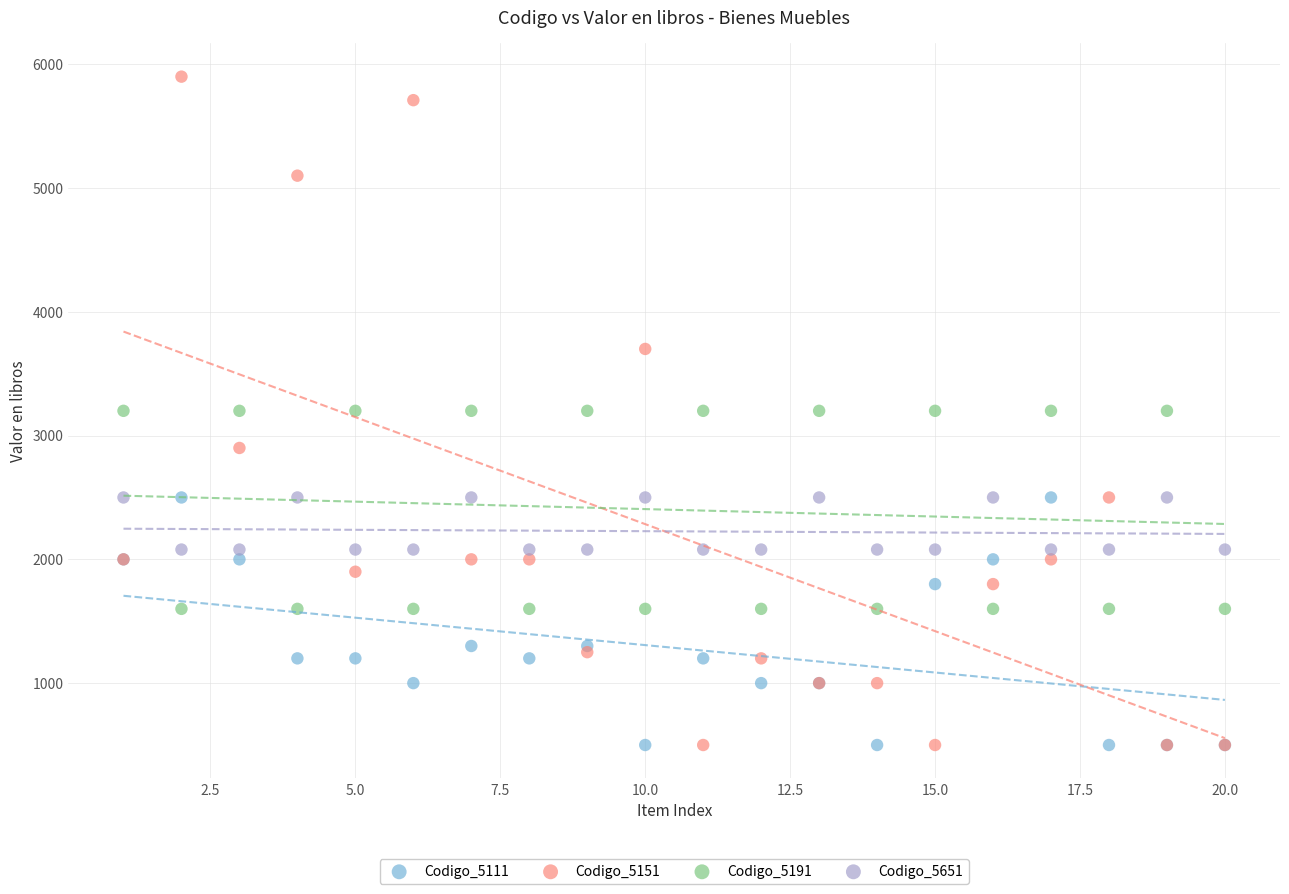

What are all the series names shown in the legend?

Codigo_5111, Codigo_5151, Codigo_5191, Codigo_5651